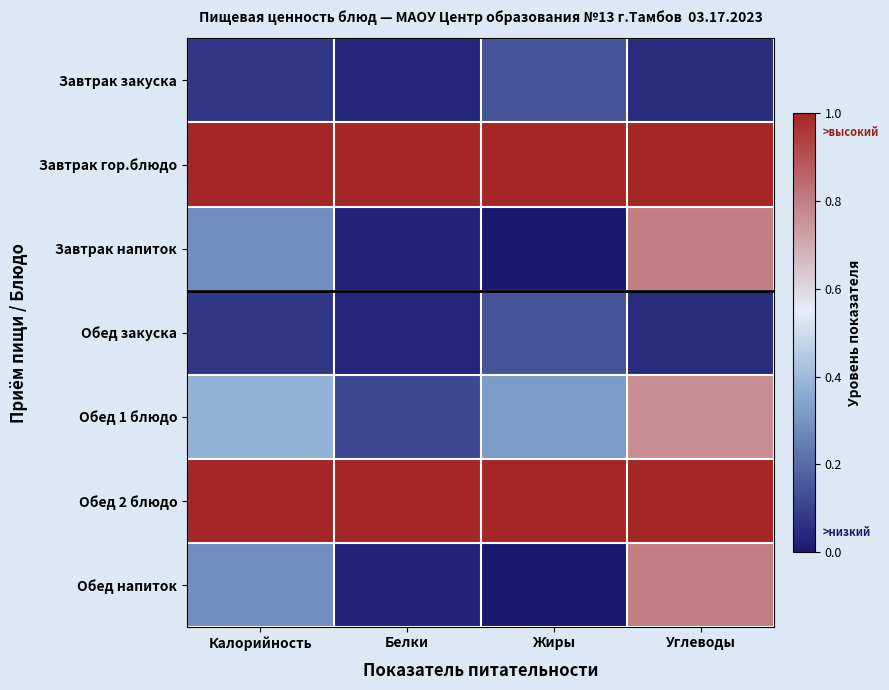

Which series has the largest range (max minus min)?

Завтрак напиток